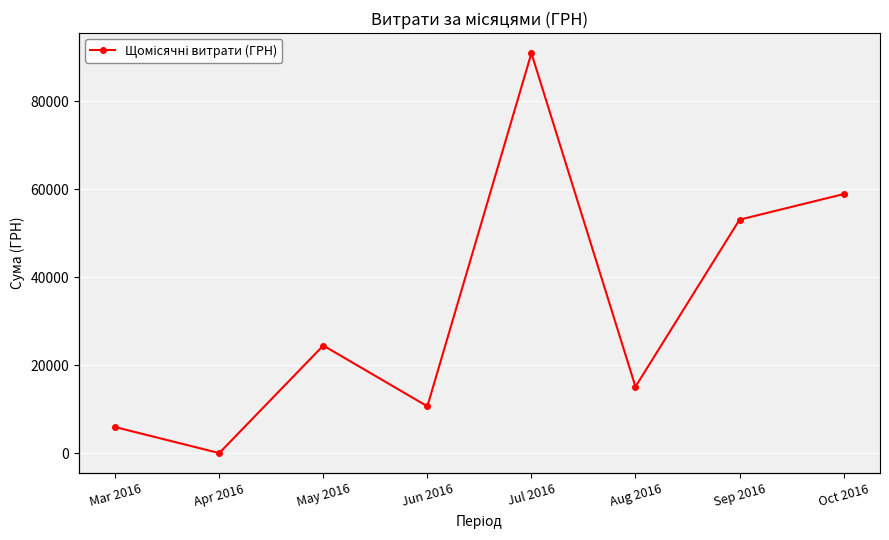

Where does the data first go above 24465?

May 2016